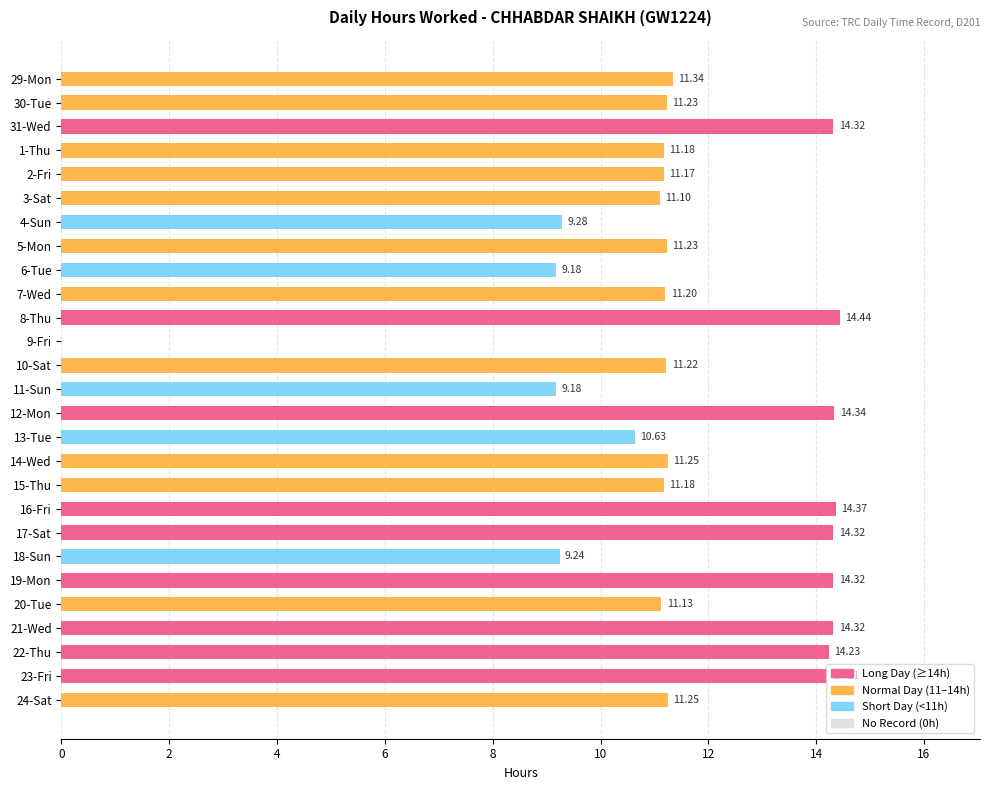

What is the sum of the values at 16-Fri and 12-Mon?

28.7